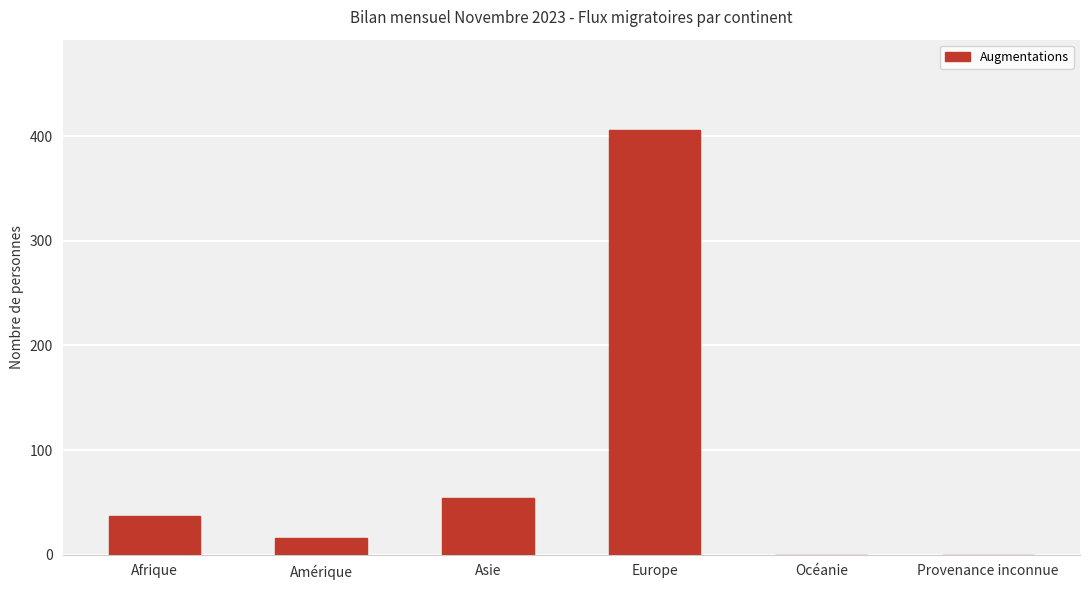

Where is the data nearest to the value 203?

Asie